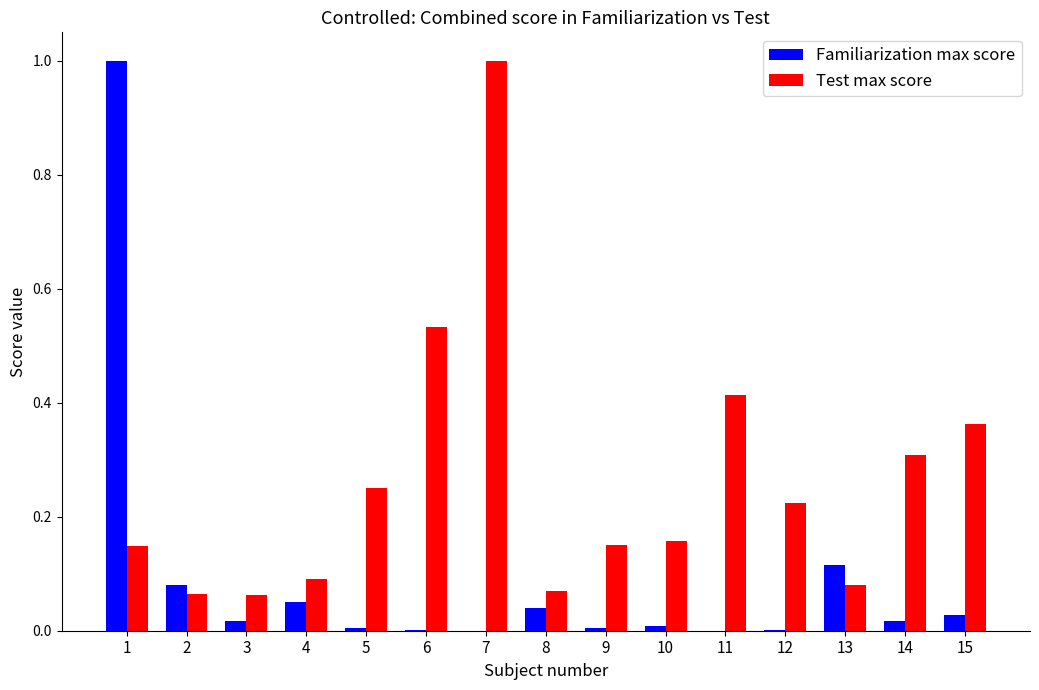

What is the highest value of the Test max score series?

1.0